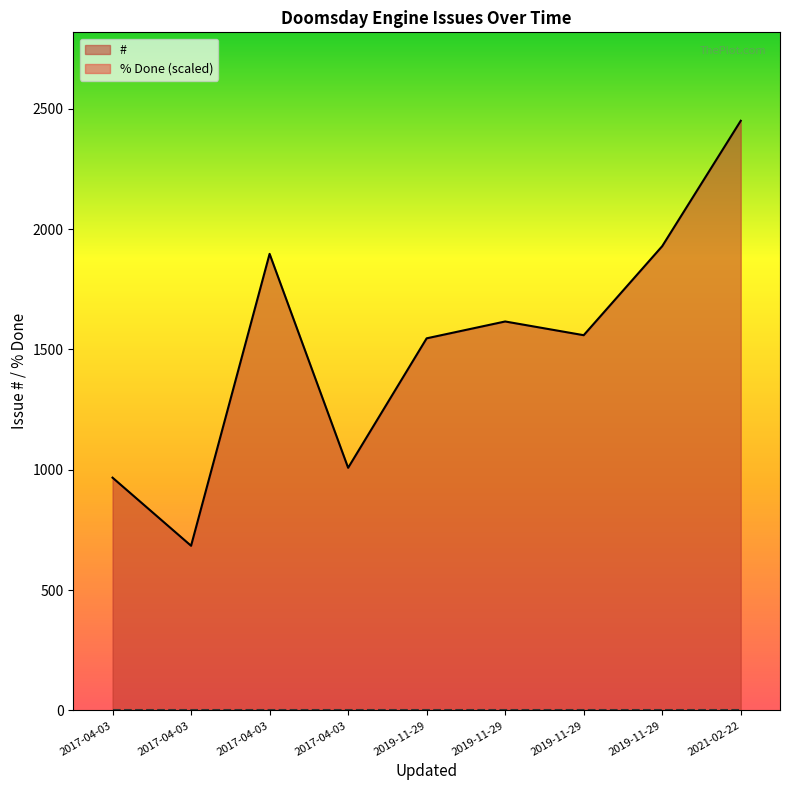

True or false: # has a value of 4072 at 2021-02-22 04:19.

False